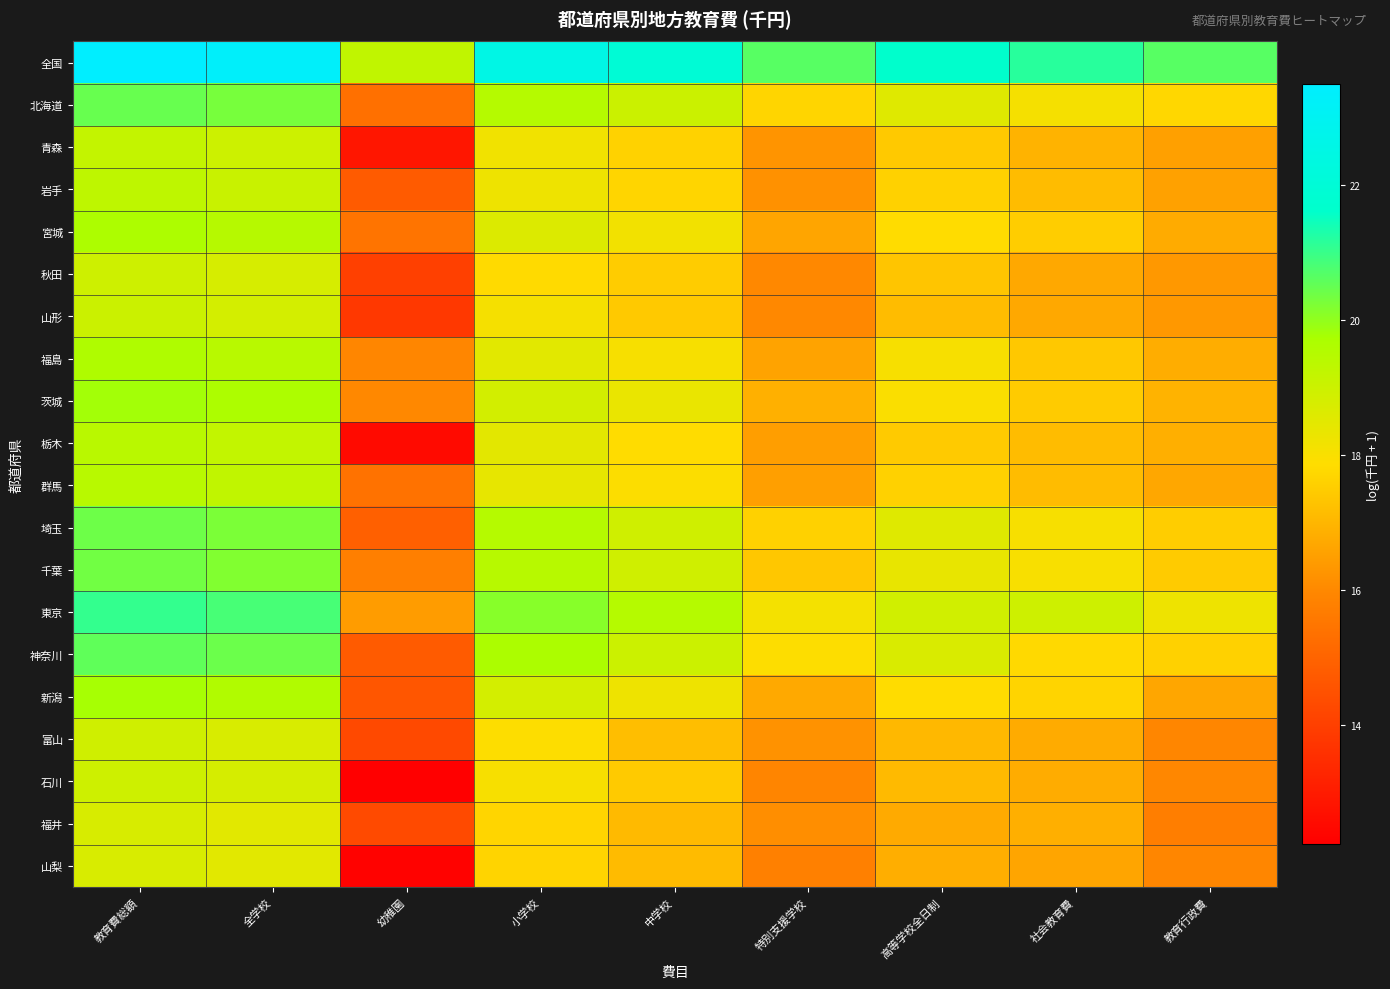

At how many categories does at least one series exceed 21?

6